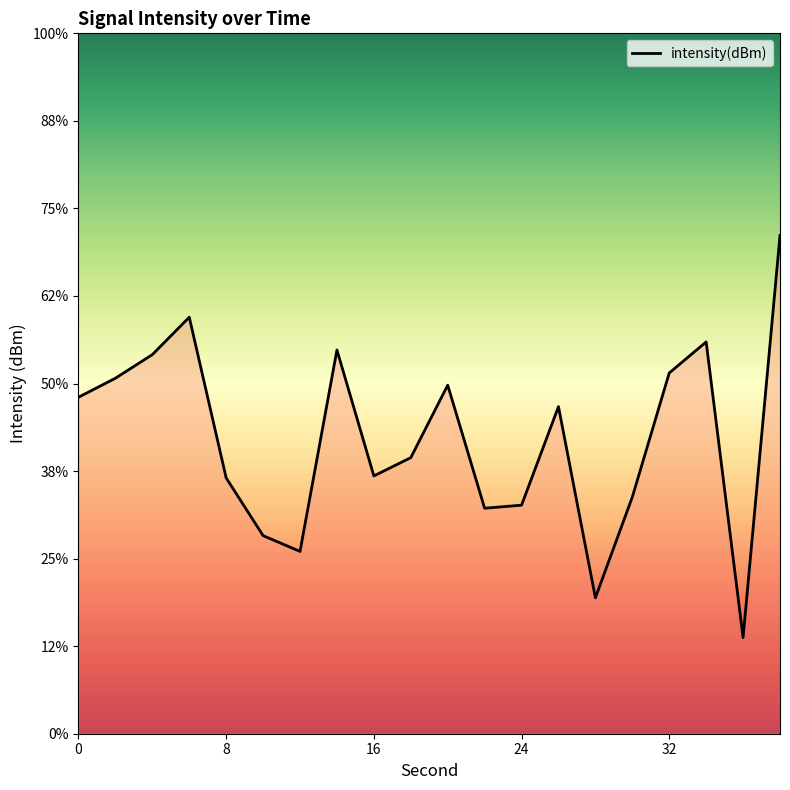

Is it true that the value at 14 is -179.5?

False